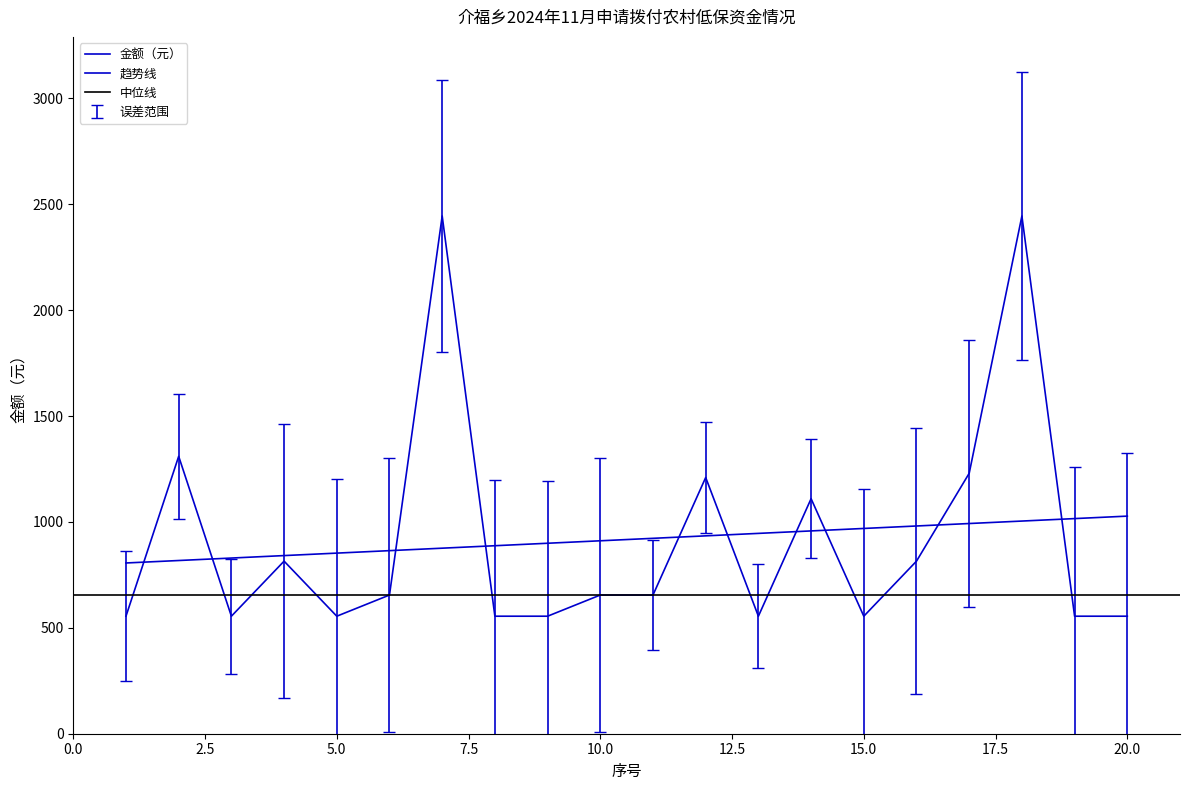

List the labels in order of value, smallest first.

1, 3, 5, 8, 9, 13, 15, 19, 20, 6, 10, 11, 4, 16, 14, 12, 17, 2, 7, 18